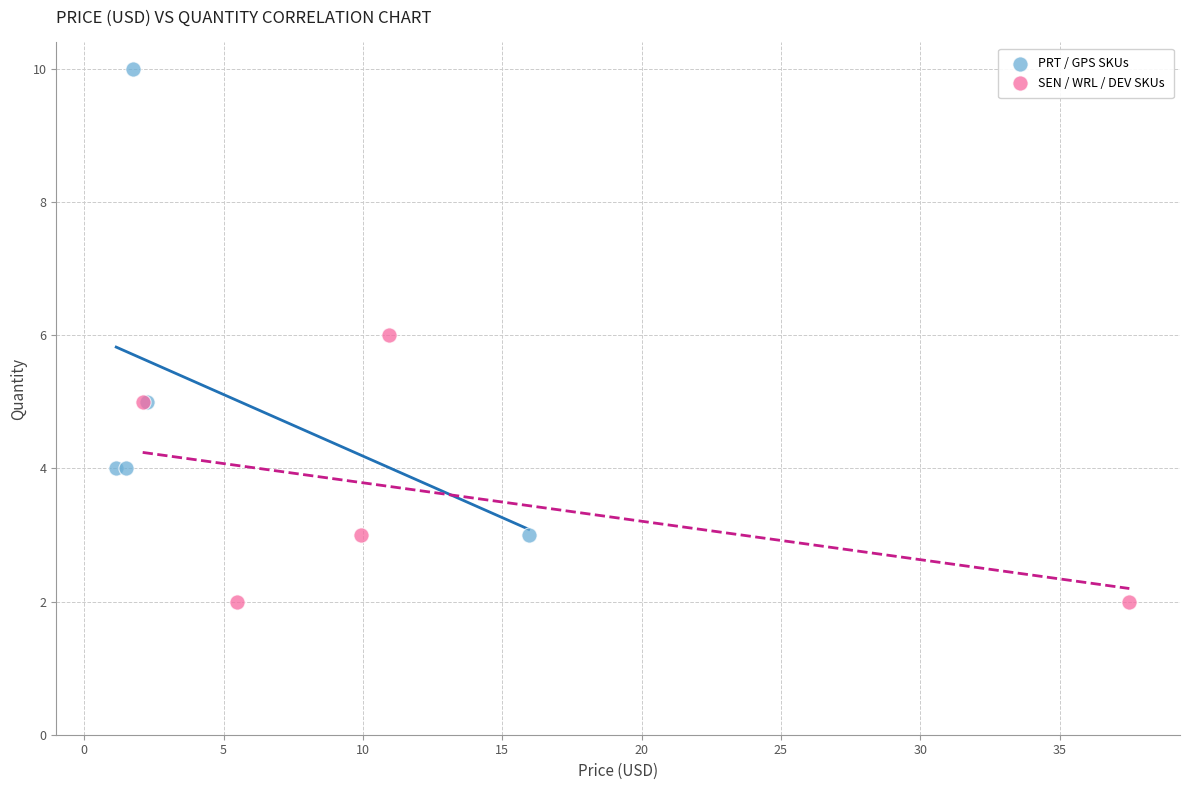

What are all the series names shown in the legend?

PRT / GPS SKUs, SEN / WRL / DEV SKUs